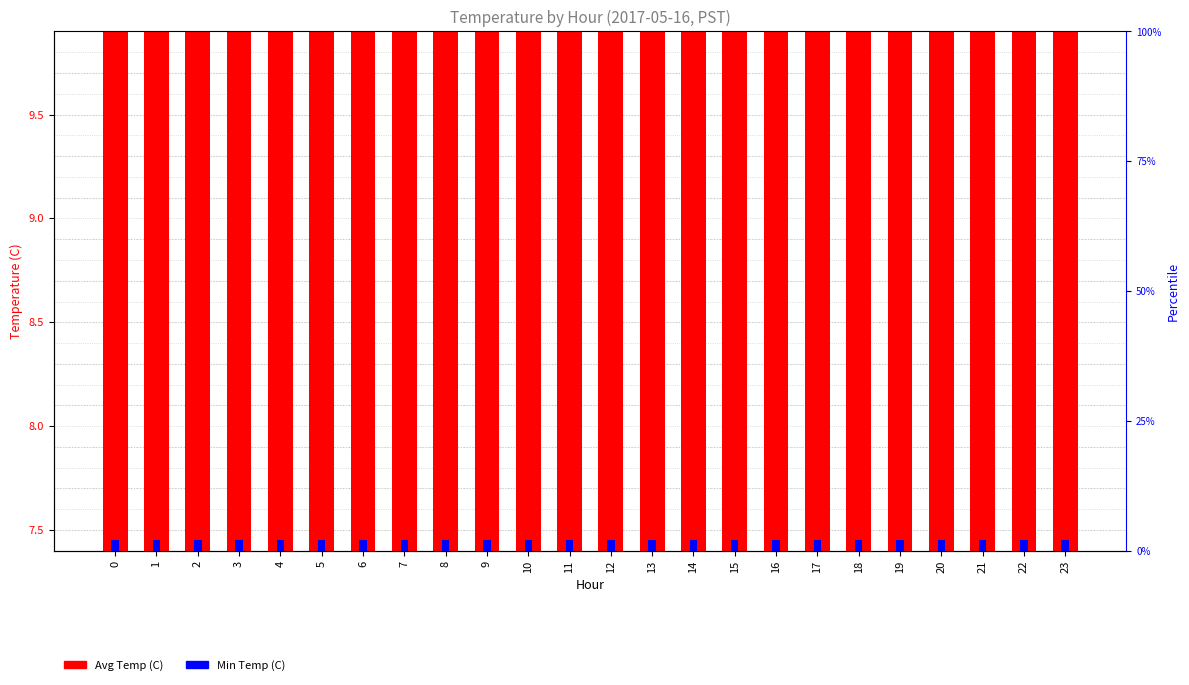

What is the greatest value displayed?

9.6